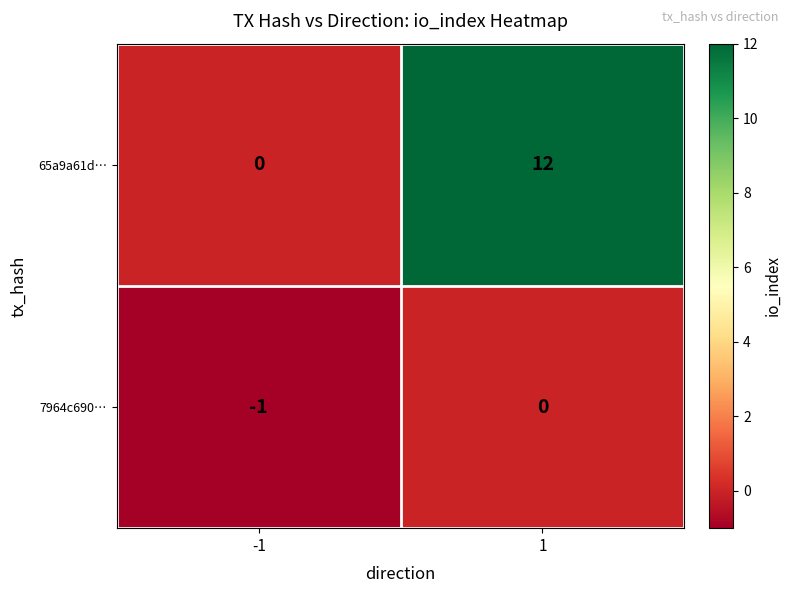

At how many categories does at least one series exceed 11?

1